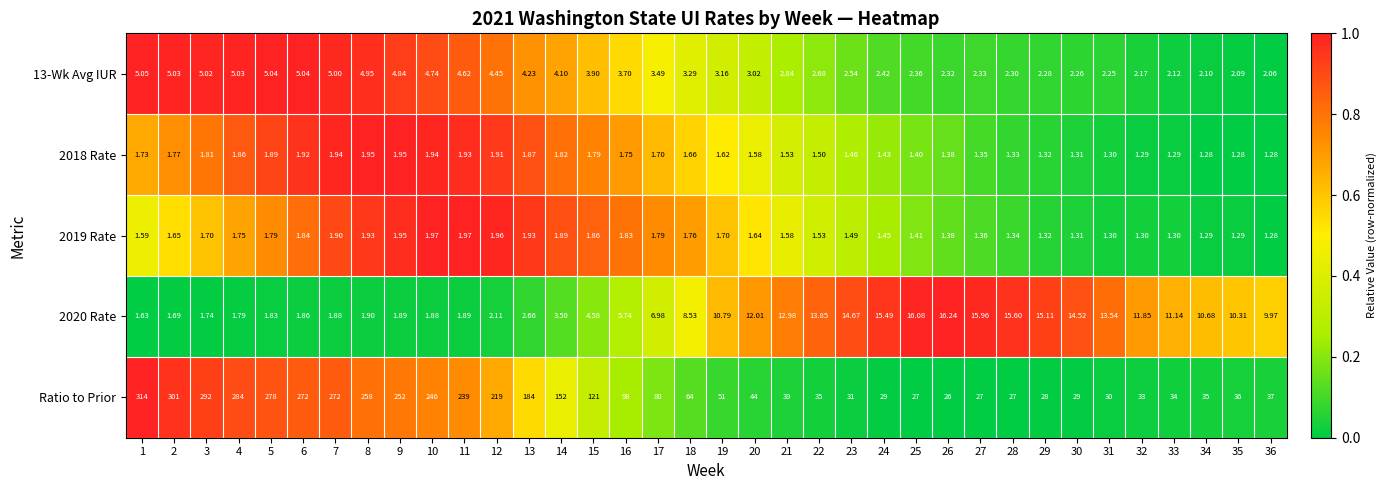

Which series has the largest total across all categories?

Ratio to Prior